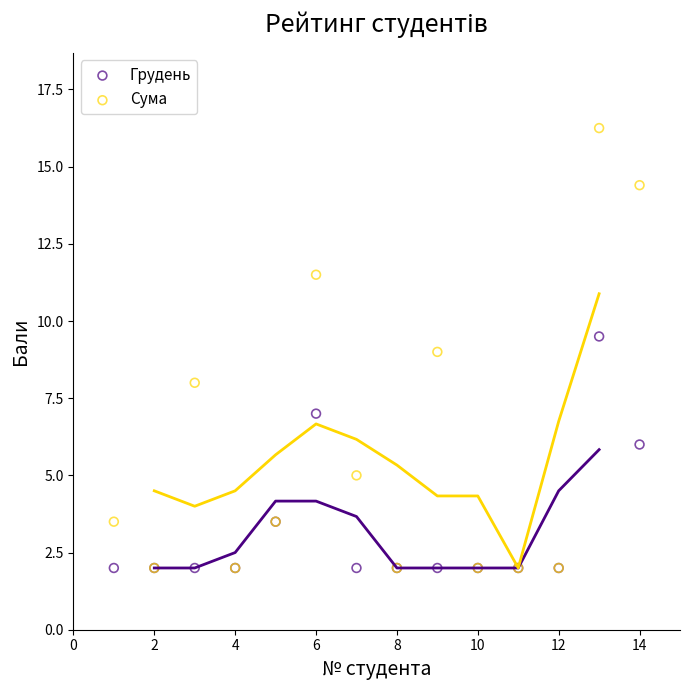

Which series has the widest spread of Y values?

Сума